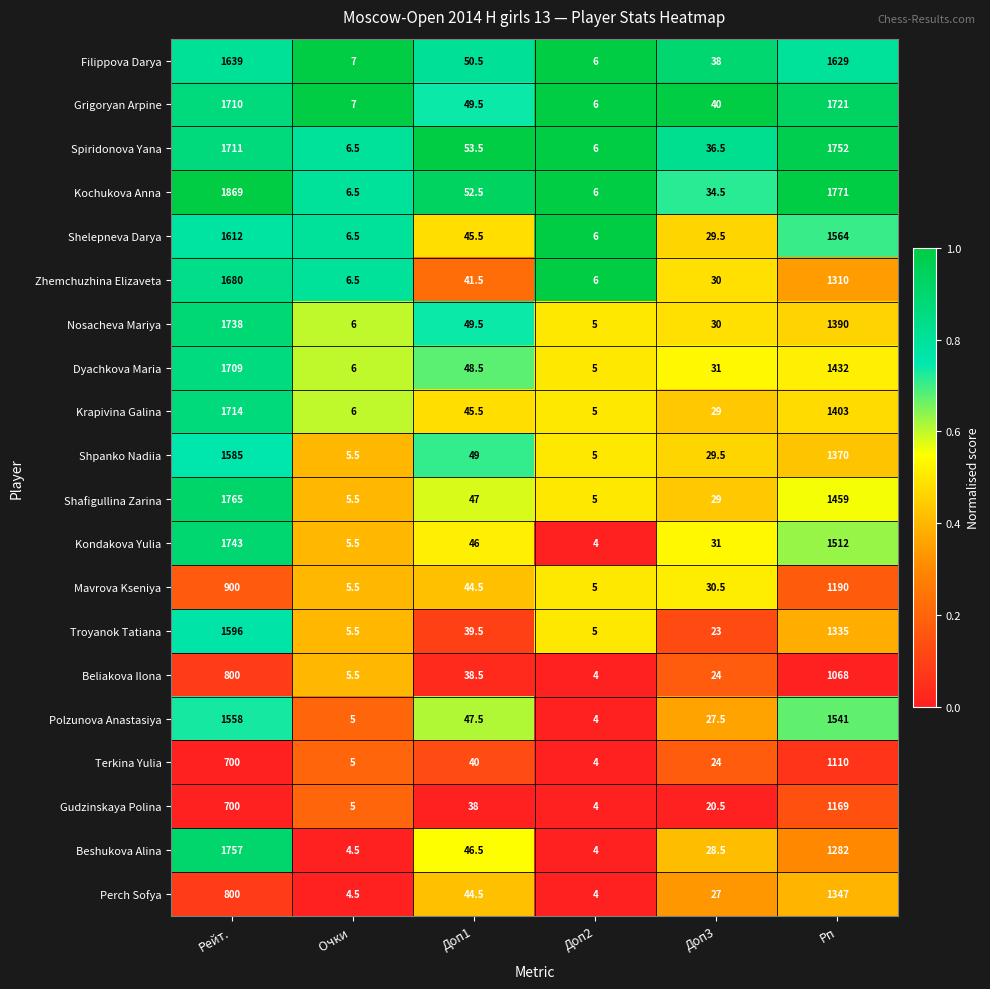

True or false: Perch Sofya has a value of 8.0 at Очки .

False